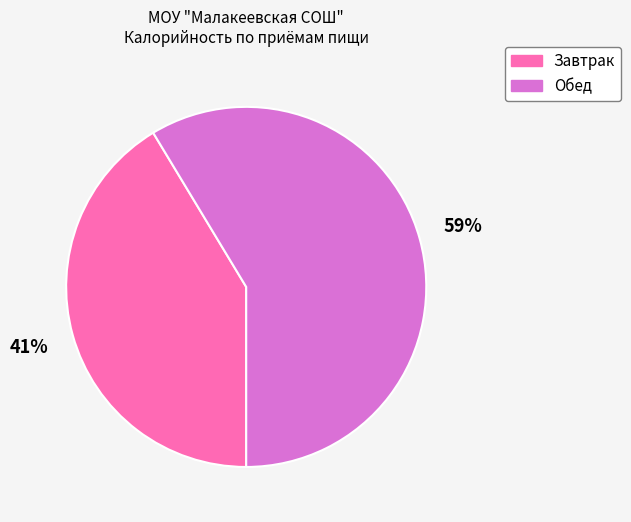

Which slice is the largest?

Обед